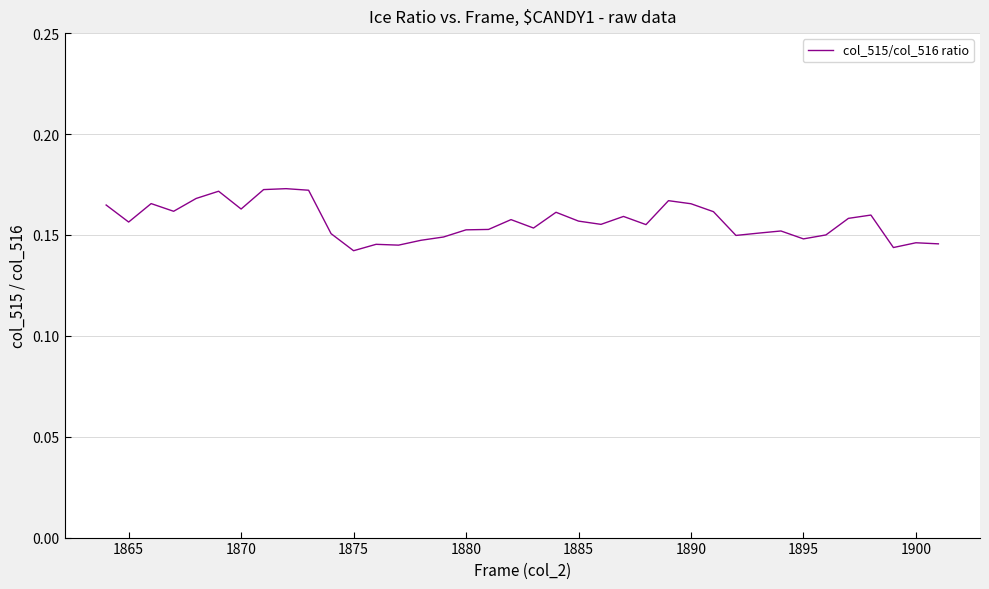

Does the chart display data point markers on the line(s)?

No